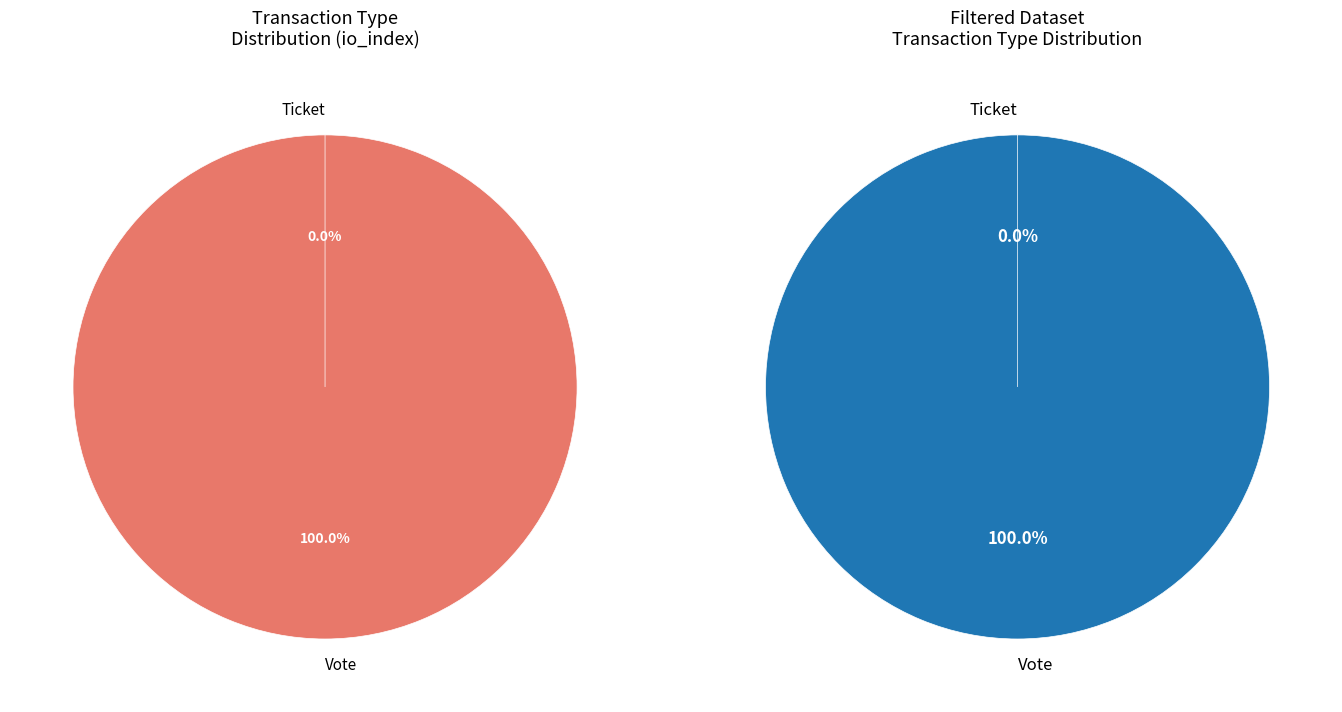

To the nearest percent, what is the difference between the Vote and Ticket slice percentages?

100%